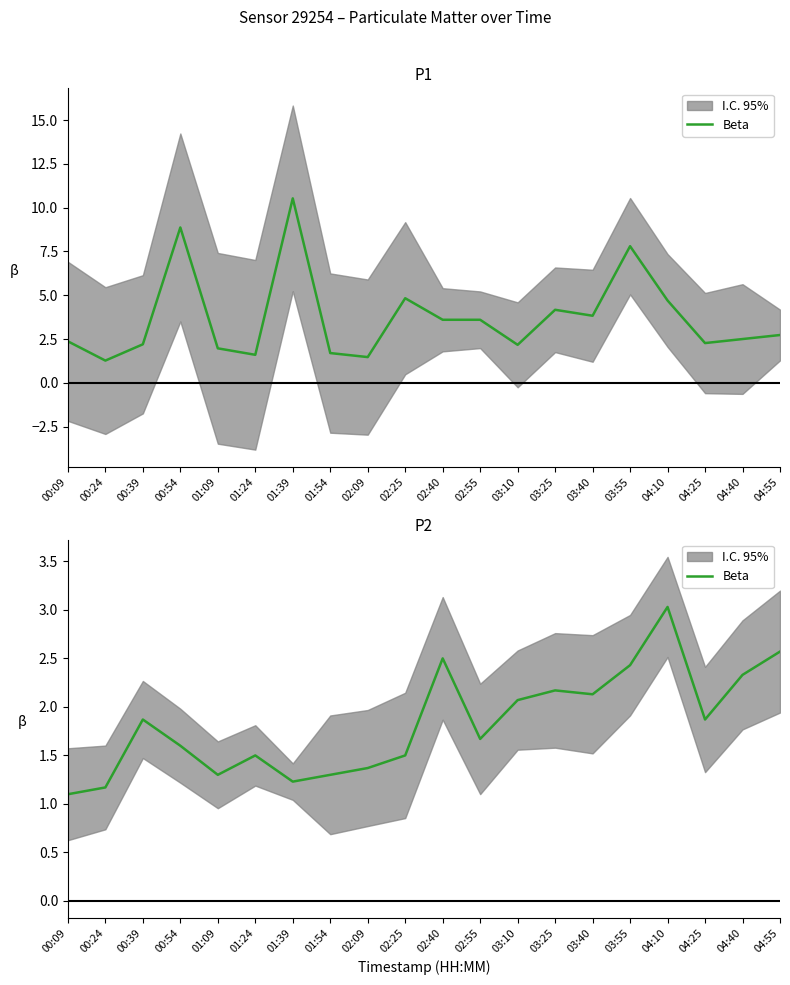

What is the minimum value shown in the chart?

1.1